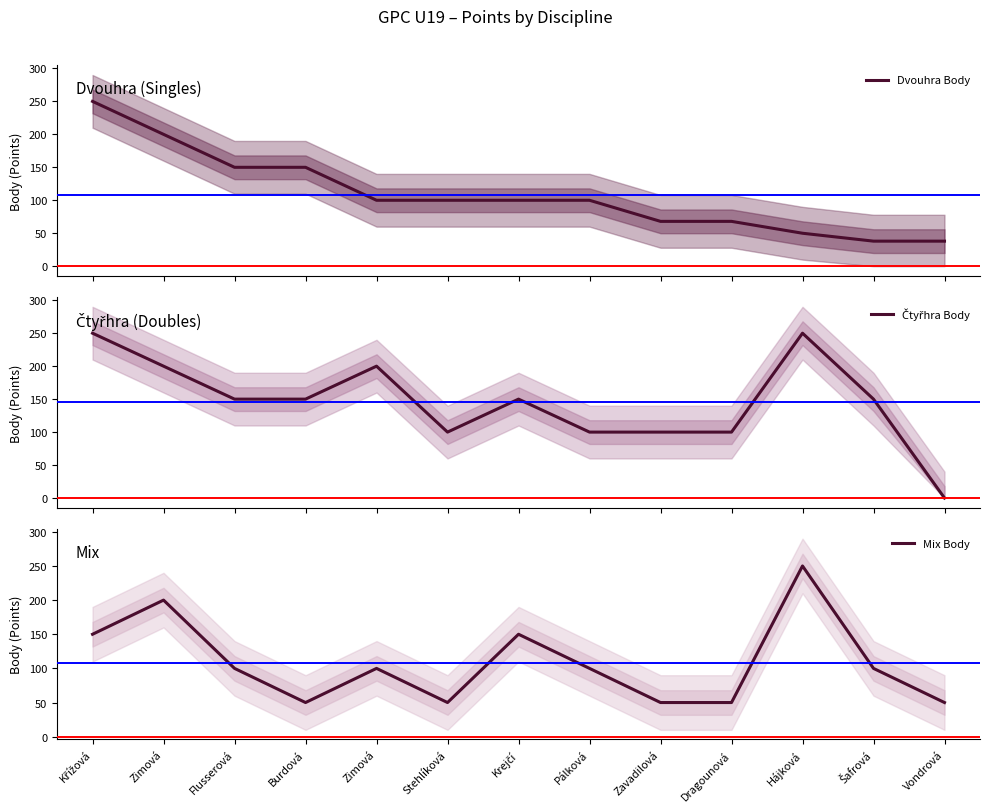

What are all the series names shown in the legend?

Dvouhra Body, Čtyřhra Body, Mix Body